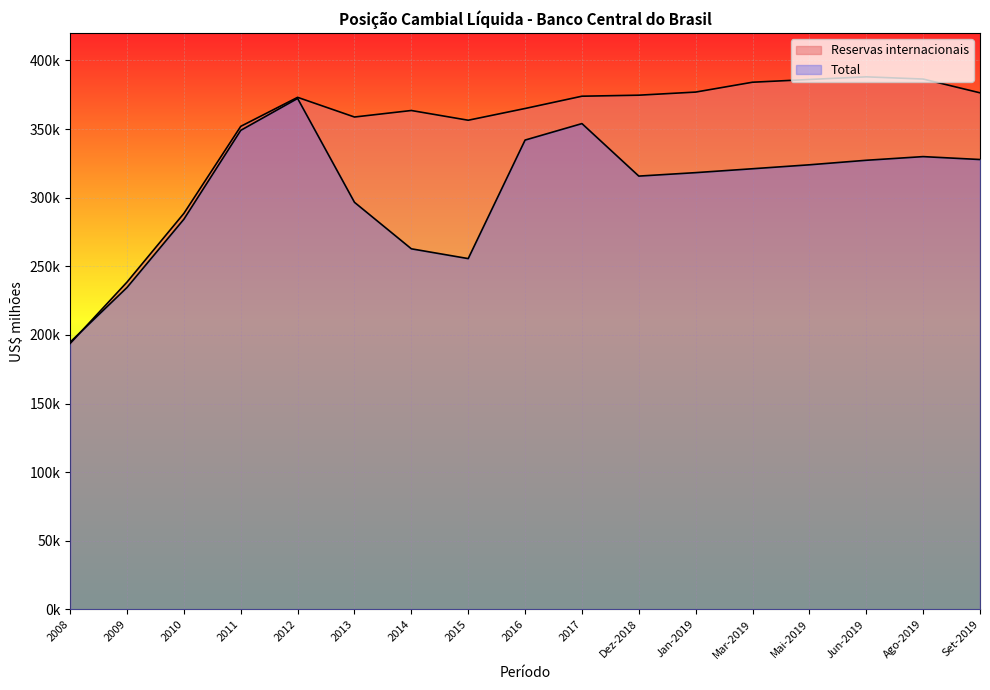

Reading right to left, what are all the values shown in this chart?

Reservas internacionais: Set-2019=376434.0	Ago-2019=386477.5	Jun-2019=388092.4	Mai-2019=386162.0	Mar-2019=384165.1	Jan-2019=376983.6	Dez-2018=374714.8	2017=373972.0	2016=365016.2	2015=356463.7	2014=363550.6	2013=358807.6	2012=373147.5	2011=352012.1	2010=288574.6	2009=238519.5	2008=193783.4
Total: Set-2019=327832.3	Ago-2019=329951.2	Jun-2019=327282.3	Mai-2019=323983.1	Mar-2019=321108.0	Jan-2019=318270.2	Dez-2018=315749.8	2017=354016.5	2016=342005.7	2015=255631.1	2014=262762.7	2013=296642.2	2012=372335.2	2011=349103.1	2010=284325.1	2009=234591.5	2008=194727.4